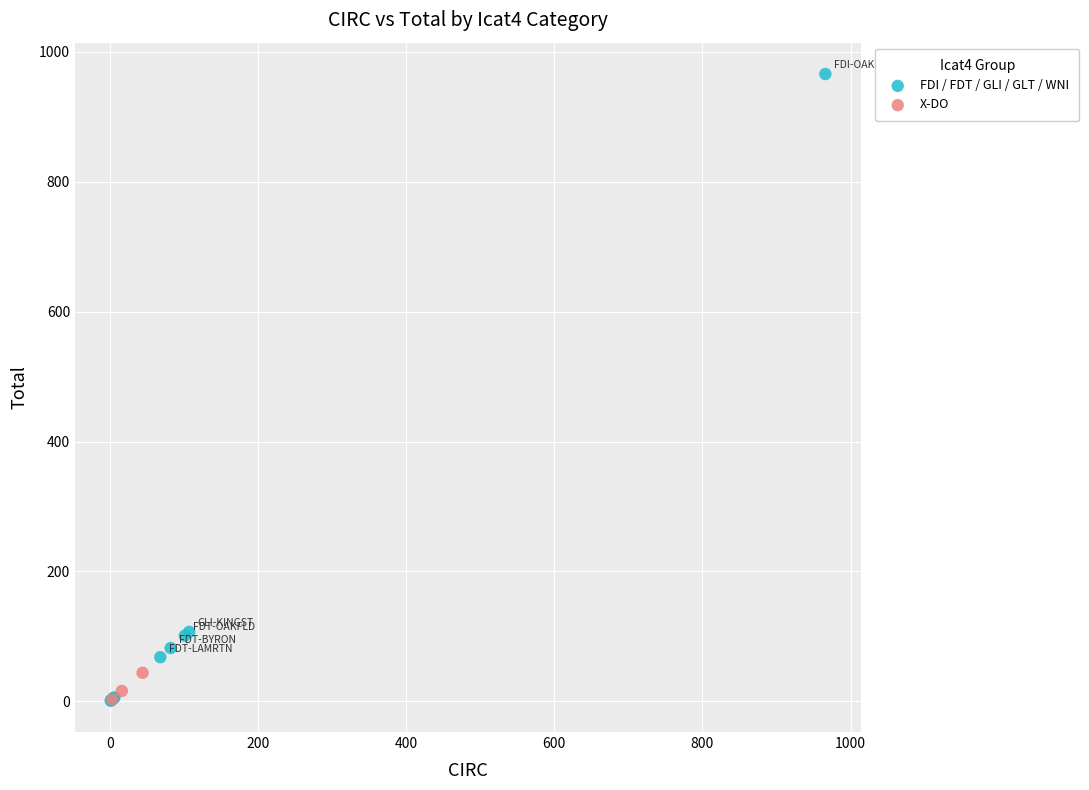

Which series has the largest Y range (max minus min)?

FDI / FDT / GLI / GLT / WNI